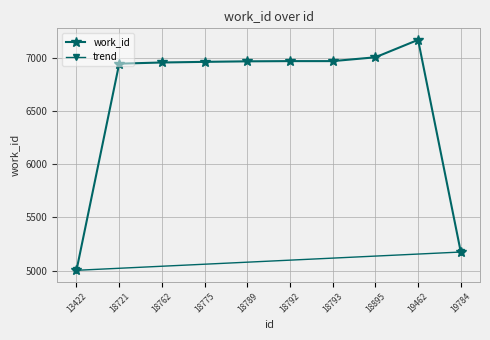

At which category does the data reach its first local peak?

19462